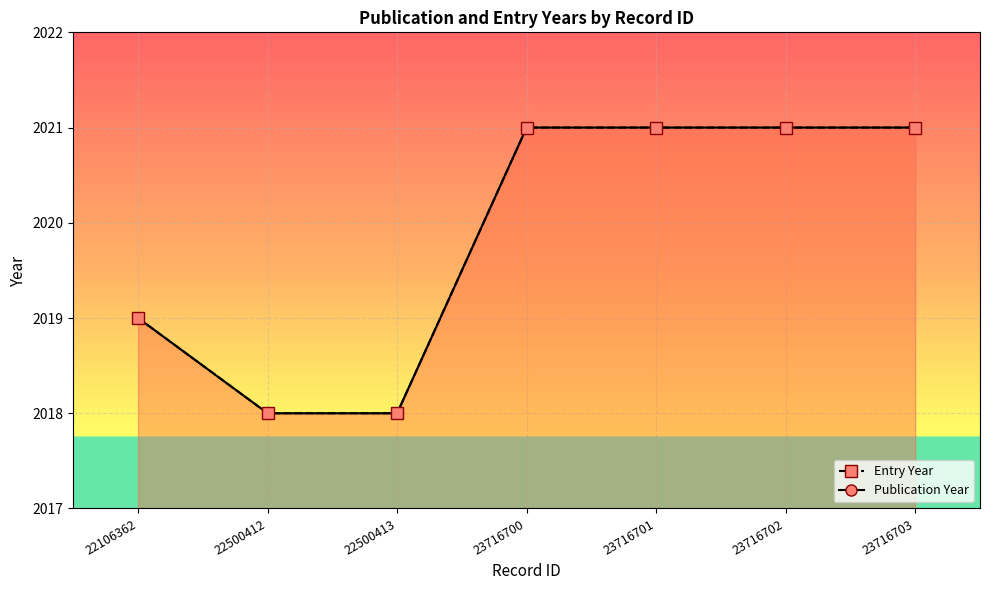

What is the maximum value for Entry Year?

2021